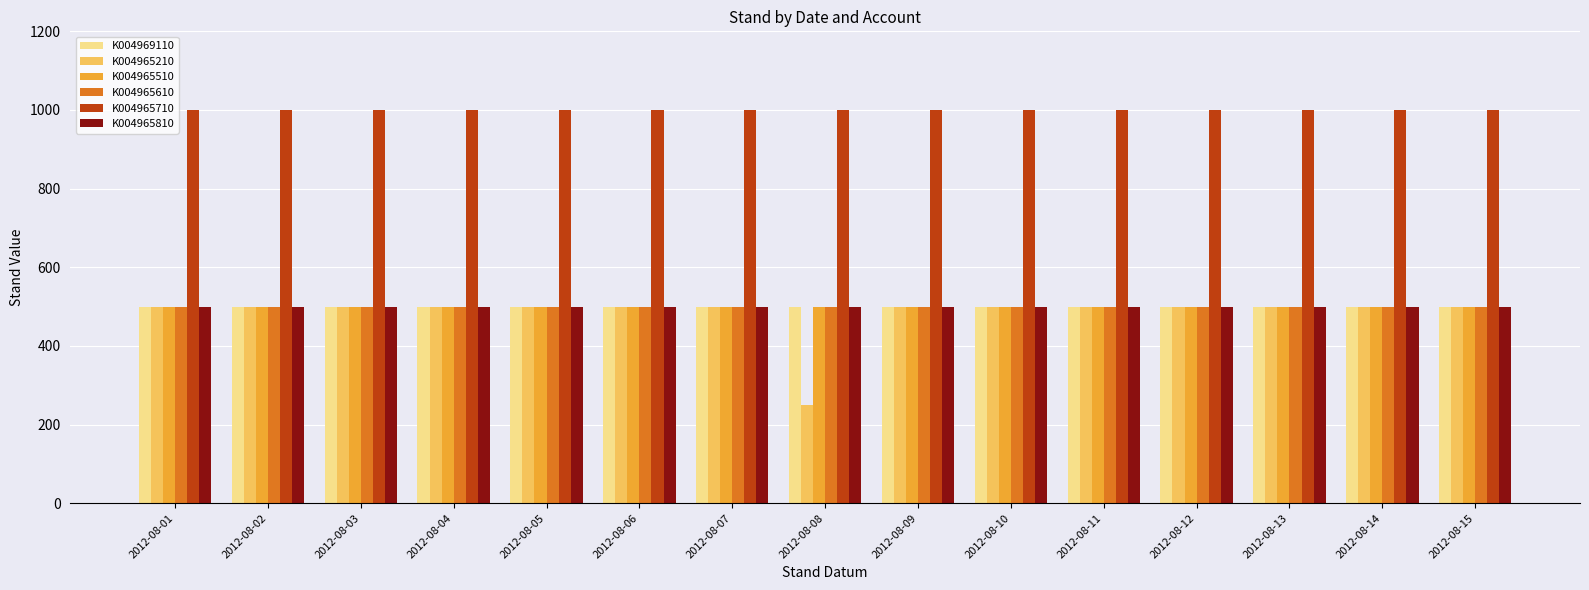

At how many categories does at least one series exceed 328?

15